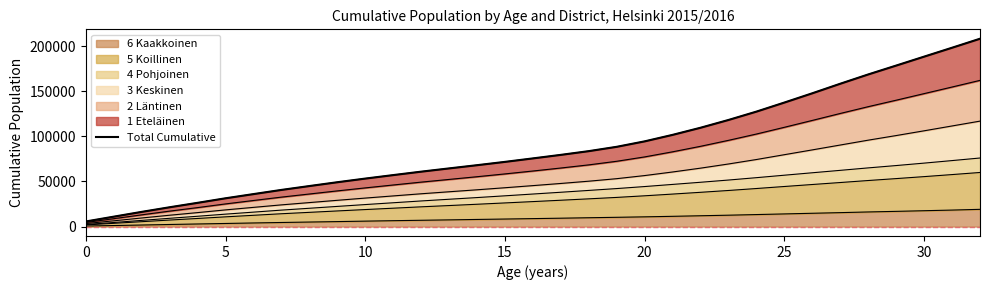

What is the difference between the second highest and second lowest values?

187316